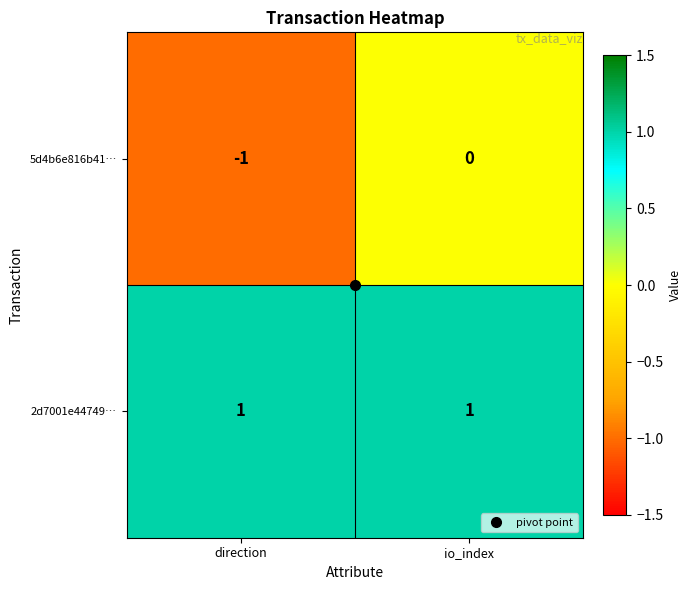

True or false: 2d7001e44749… has a value of 0 at direction.

False